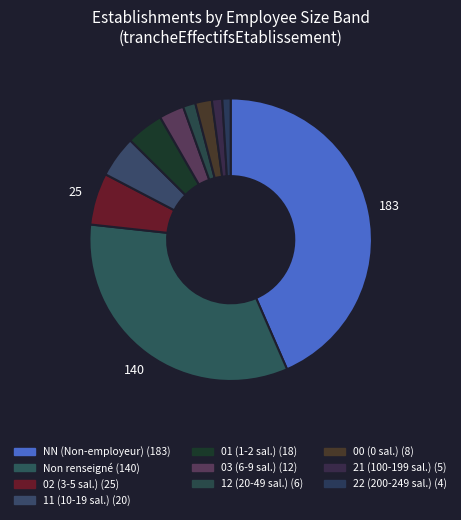

How many slices are in this pie chart?

10